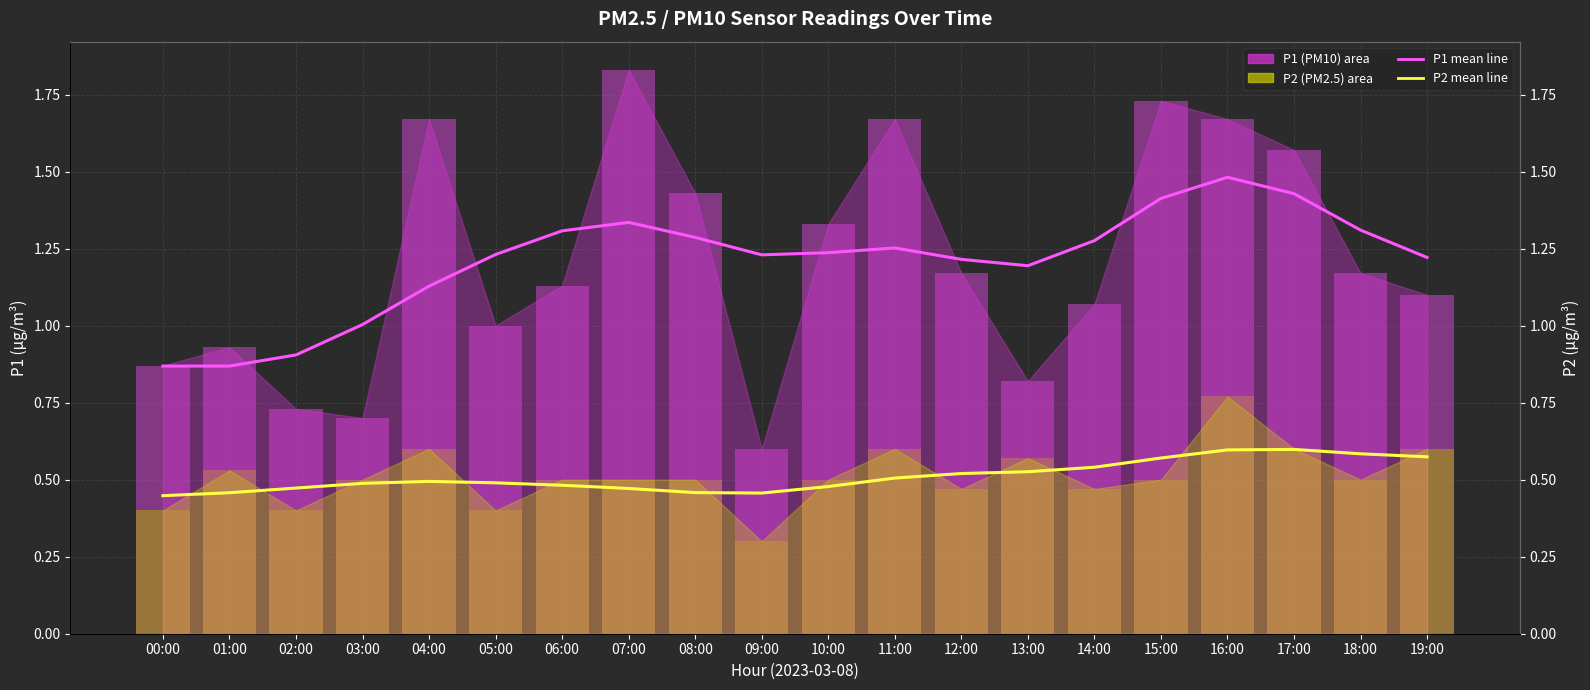

What is the total value across all series at 13:00?

1.7